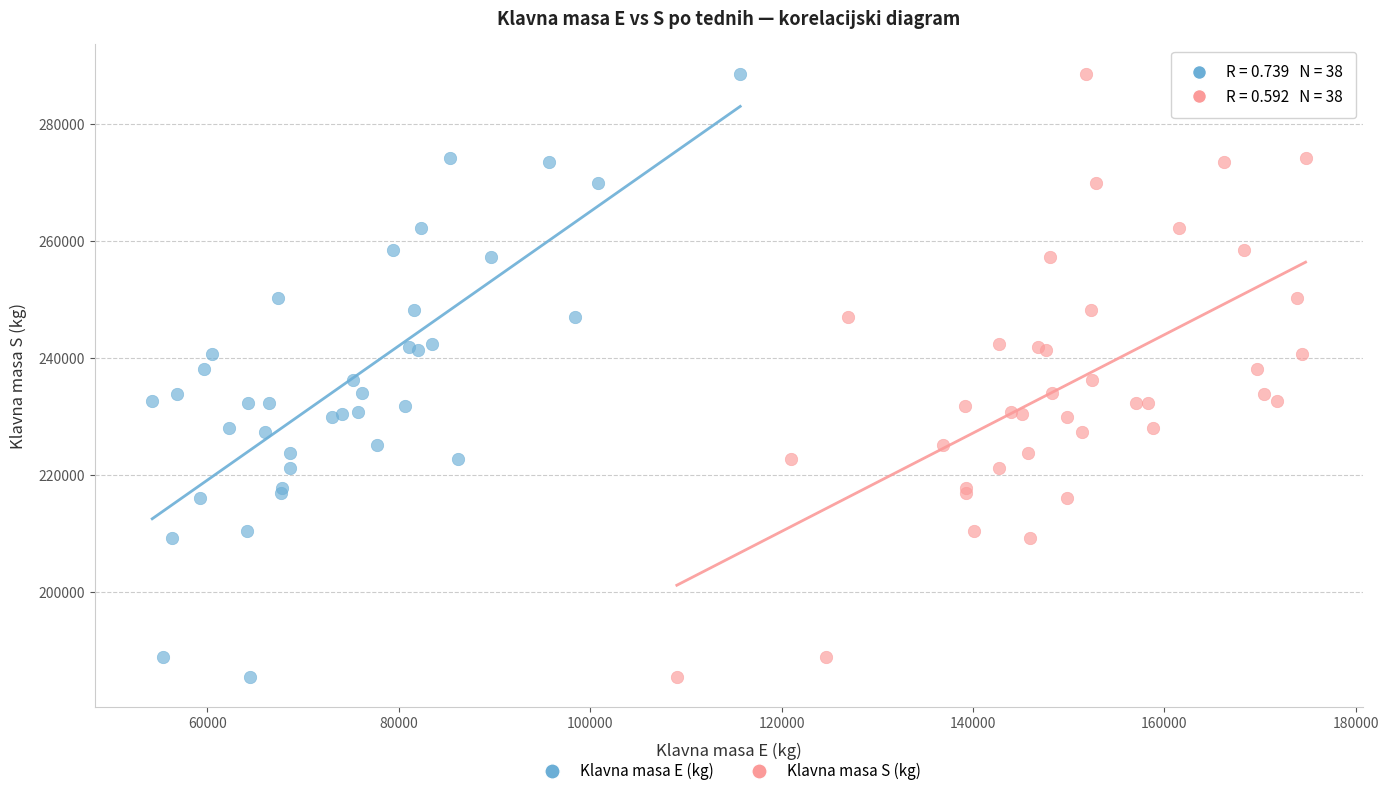

What are all the series names shown in the legend?

Klavna masa E (kg), Klavna masa S (kg)